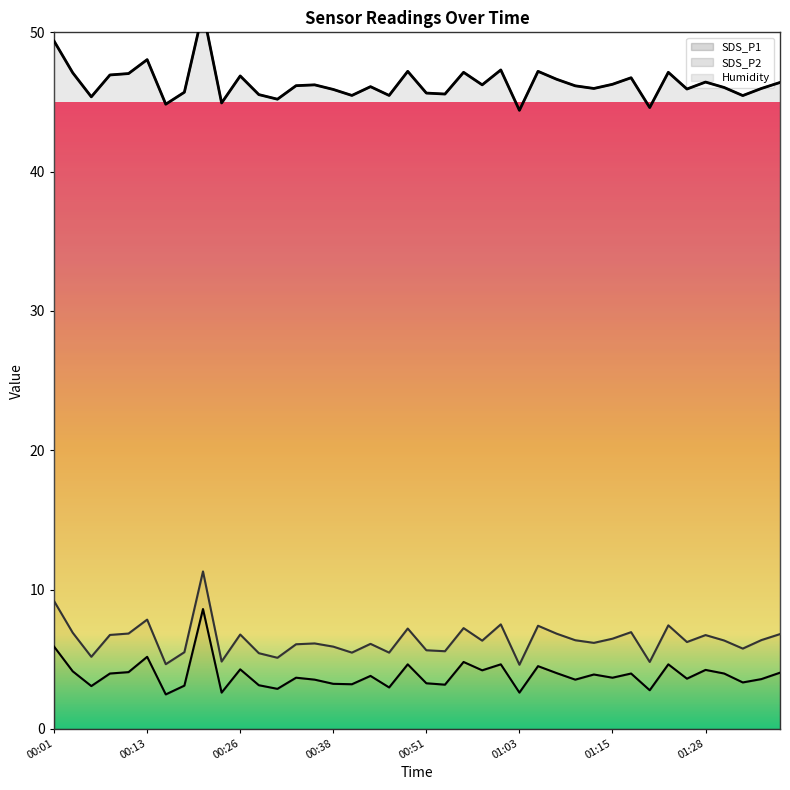

Where does the Humidity series first go above 40?

00:01